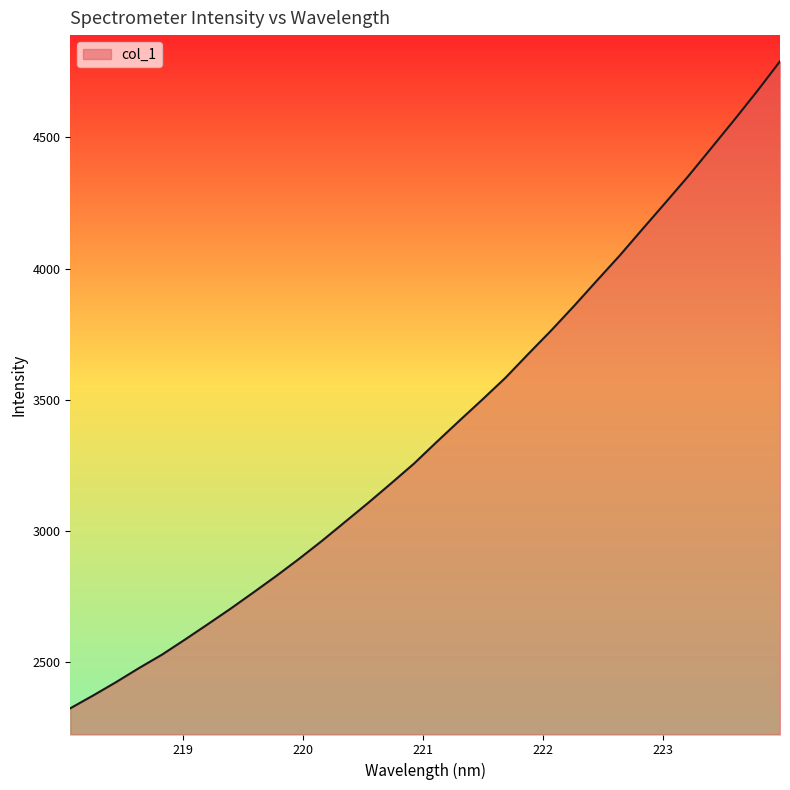

What is the smallest value displayed?

2322.9